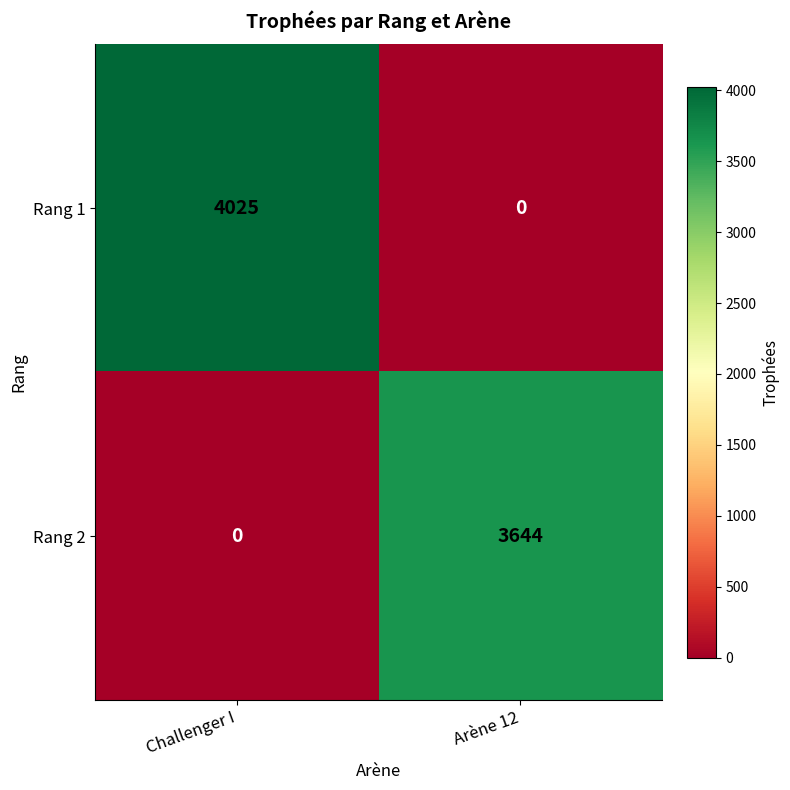

What is the total value across all series at Challenger I?

4025